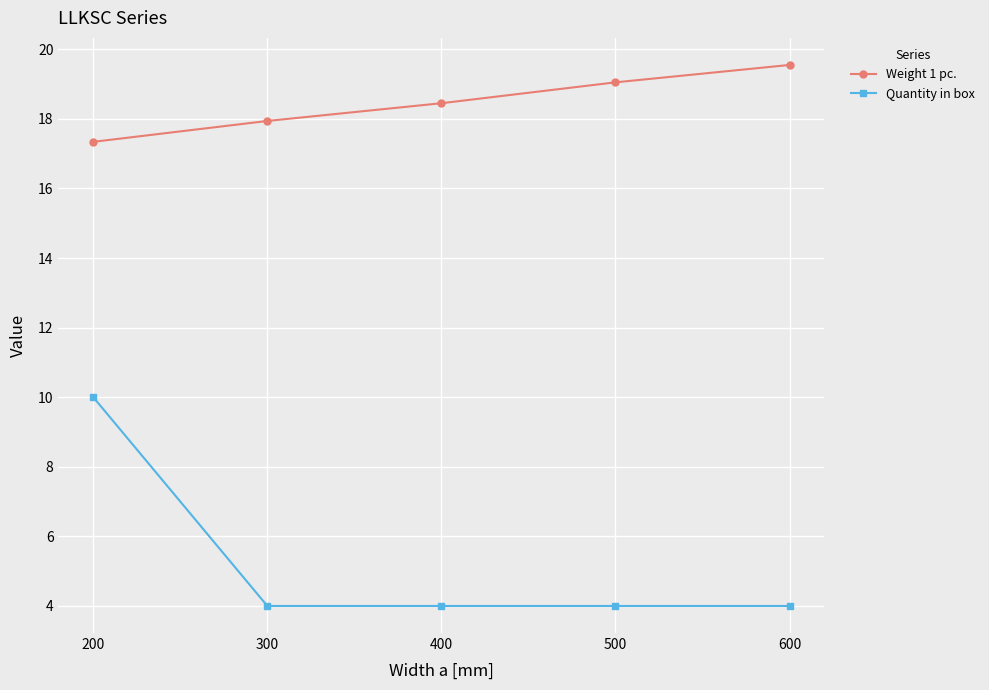

What is the maximum value for Weight 1 pc.?

19.6